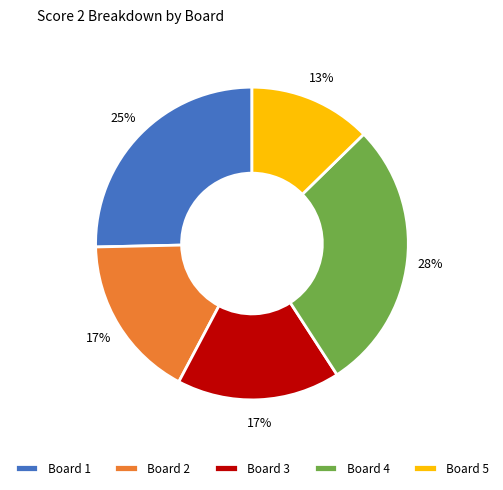

What is the smallest slice in the pie chart?

Board 5